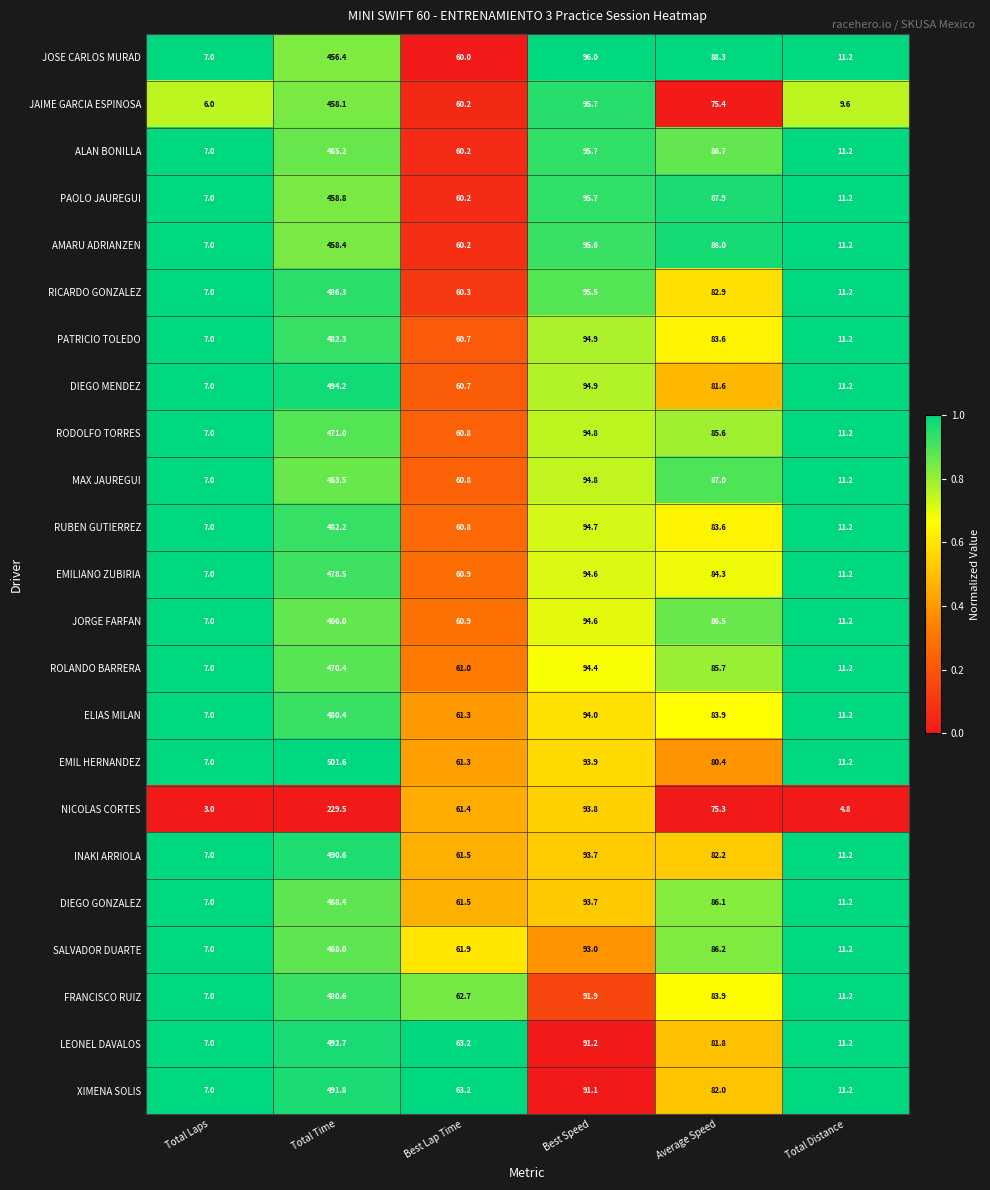

How many categories are shown in the chart?

6